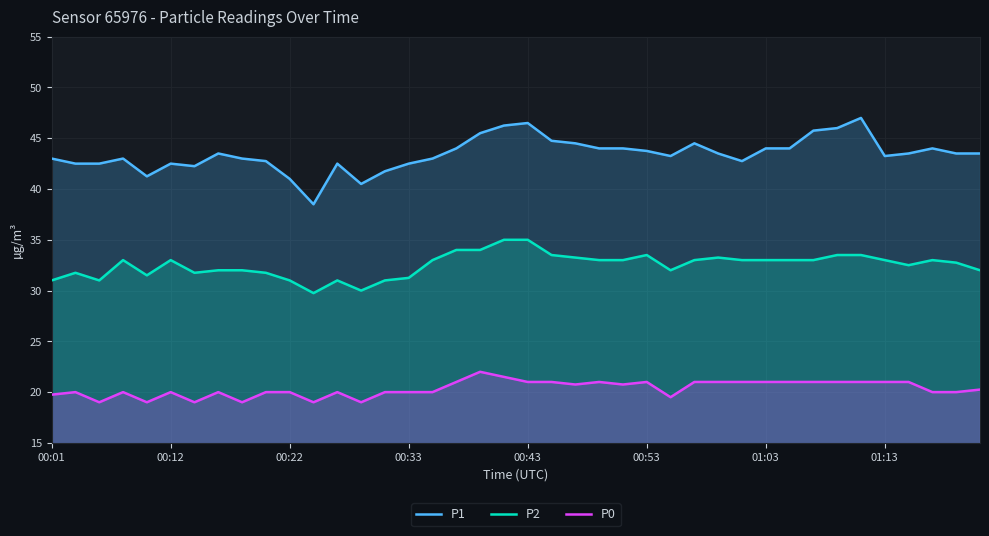

True or false: P2 has a value of 13.8 at 01:13.

False